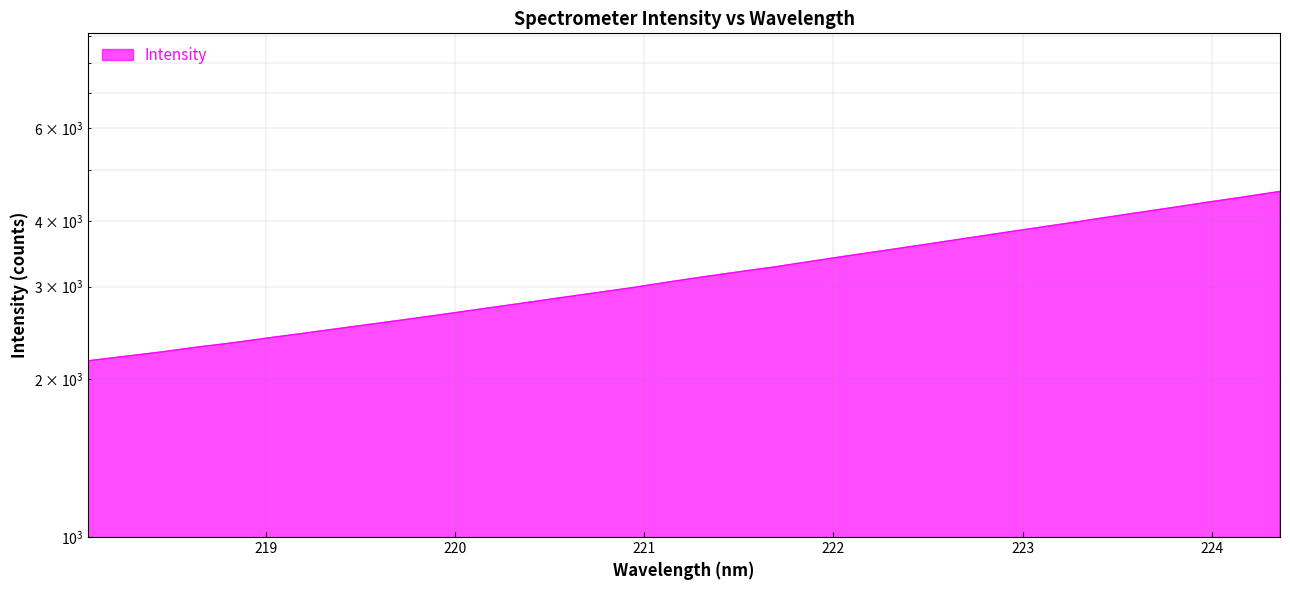

Where does the data first go above 3129?

221.3083